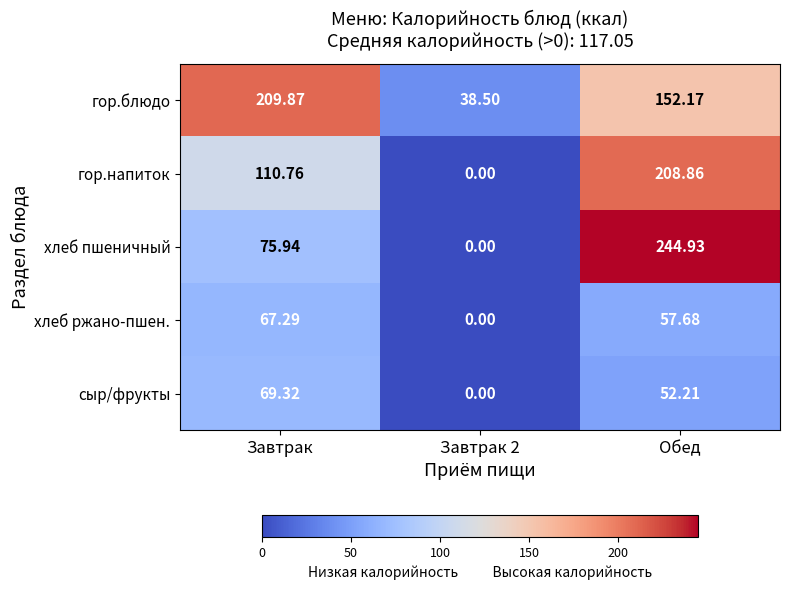

At which label does гор.блюдо first exceed 152?

Завтрак